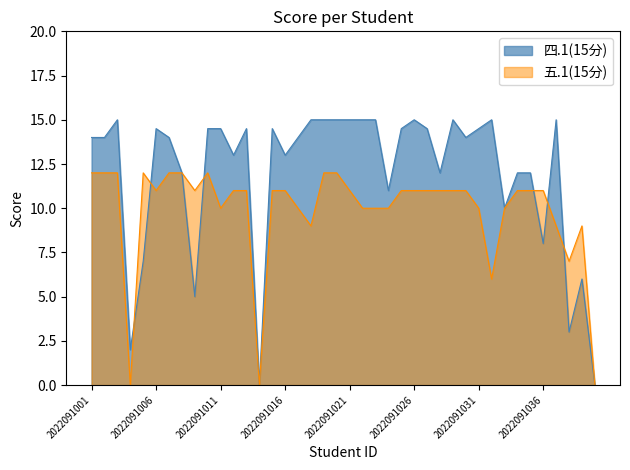

Is the value of 五.1(15分) at 2022091039 greater than the value of 四.1(15分) at 2022091001?

No